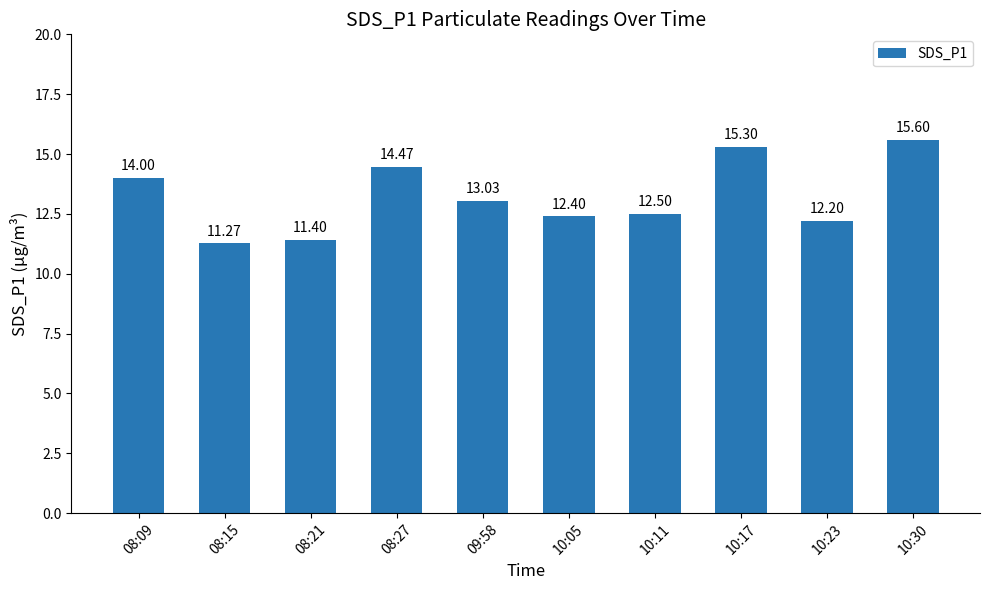

Reading right to left, extract all data points from this chart.

15.6	12.2	15.3	12.5	12.4	13.0	14.5	11.4	11.3	14.0